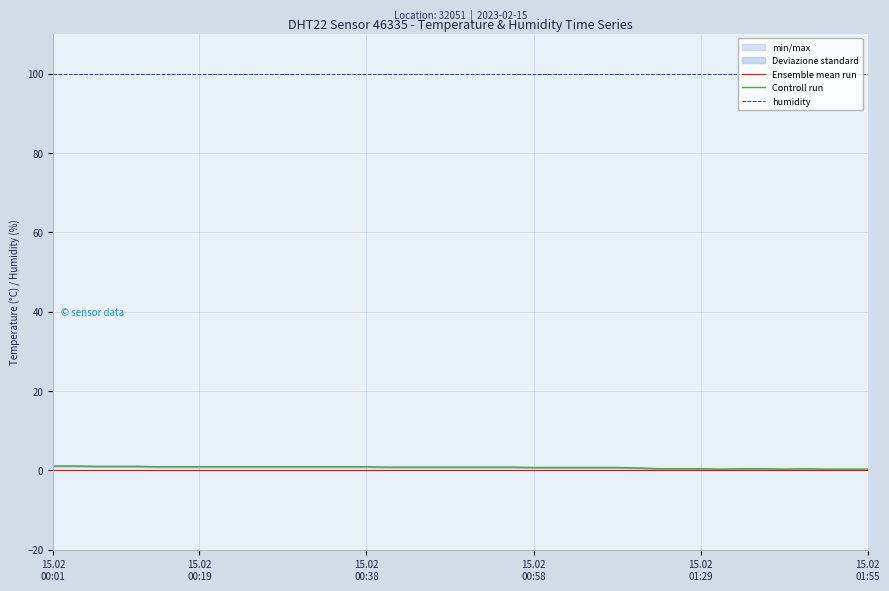

True or false: Ensemble mean run and humidity cross at least once.

False